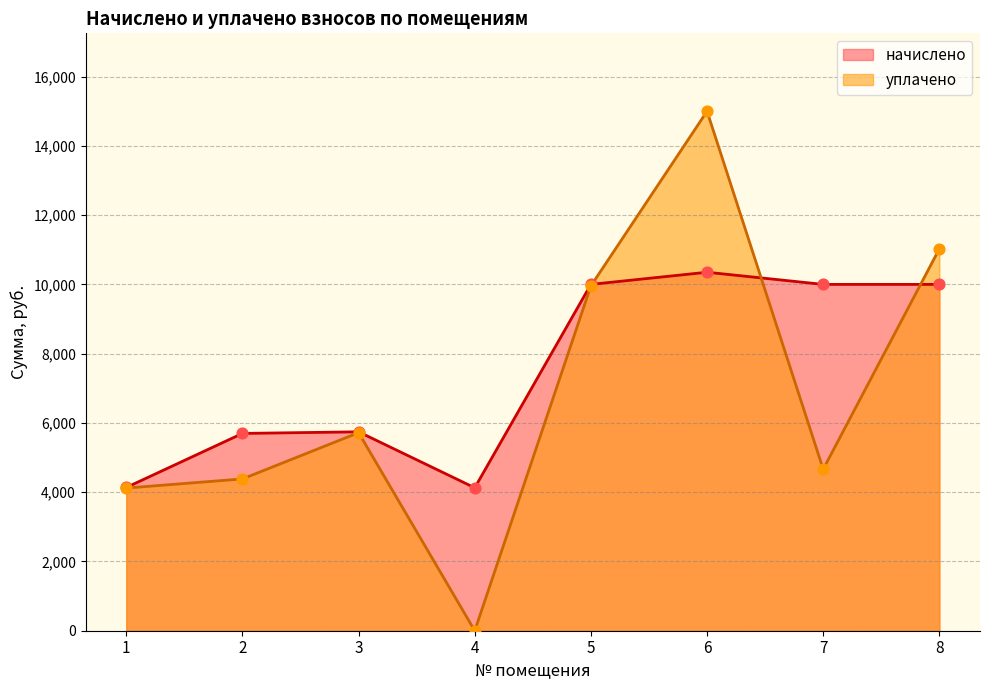

What are all the series names shown in the legend?

начислено, уплачено